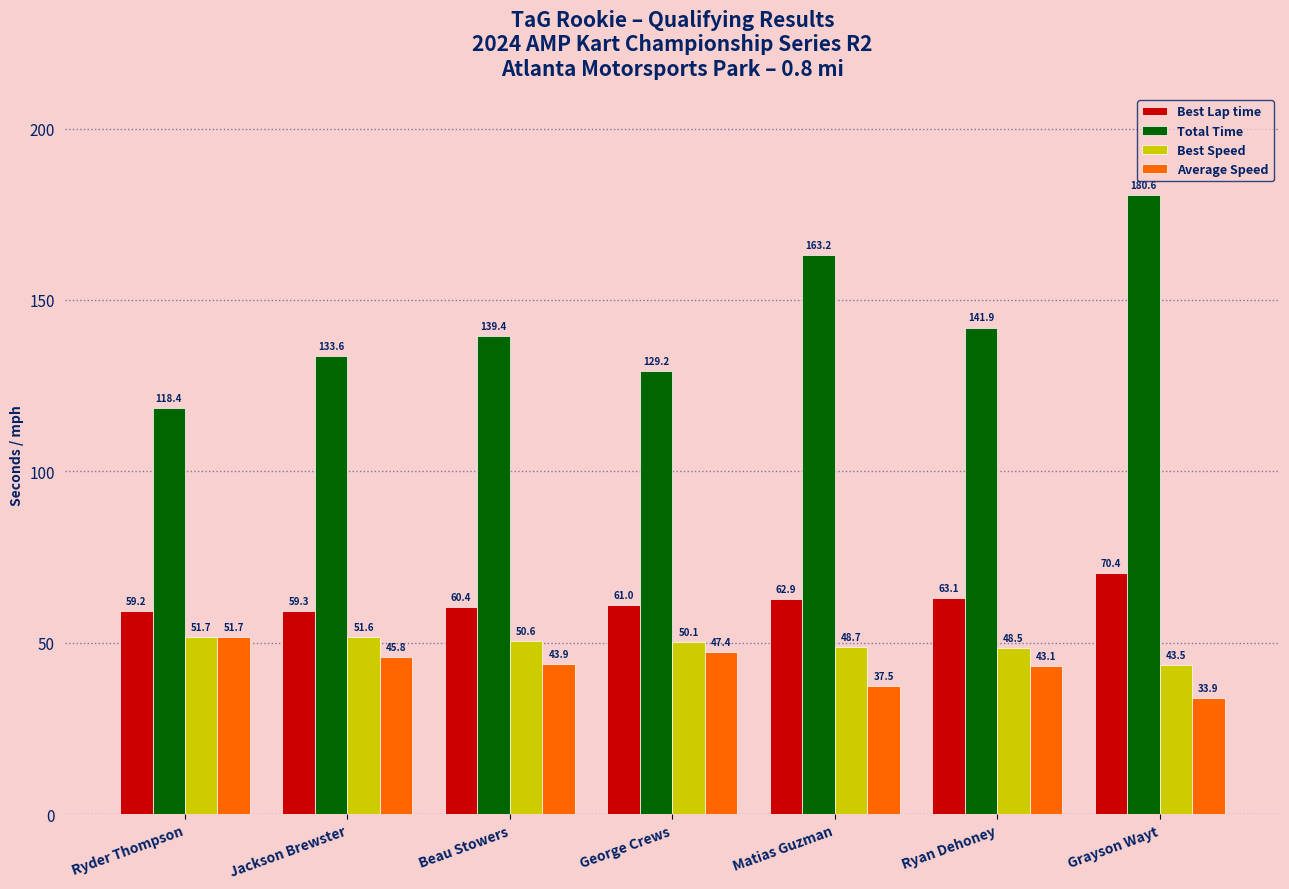

What is the difference between the maximum and minimum values in the Best Speed series?

8.2